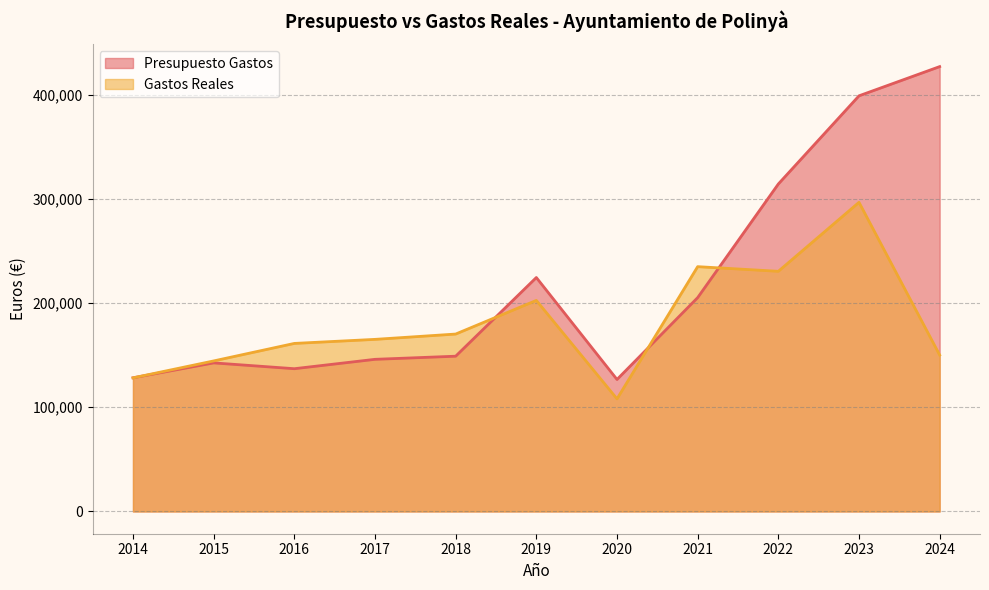

Where is the first local minimum for Presupuesto Gastos?

2016